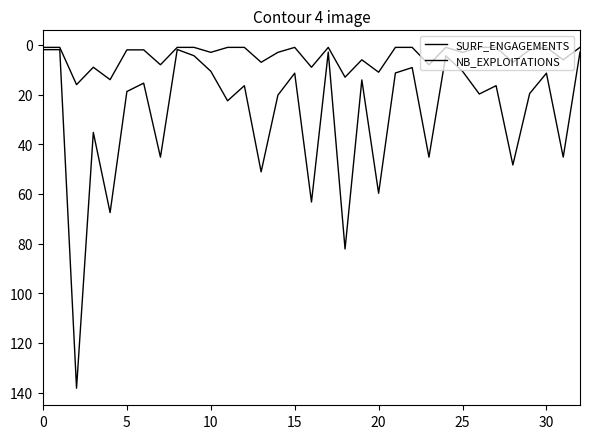

Does the chart display data point markers on the line(s)?

No